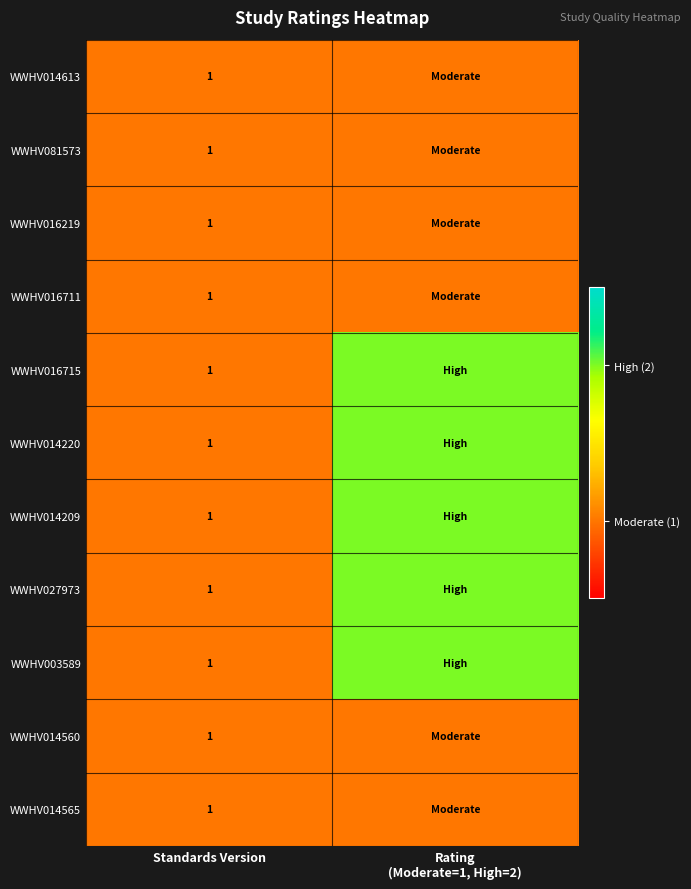

Is it true that WWHV016711 equals 1 at Standards Version?

True